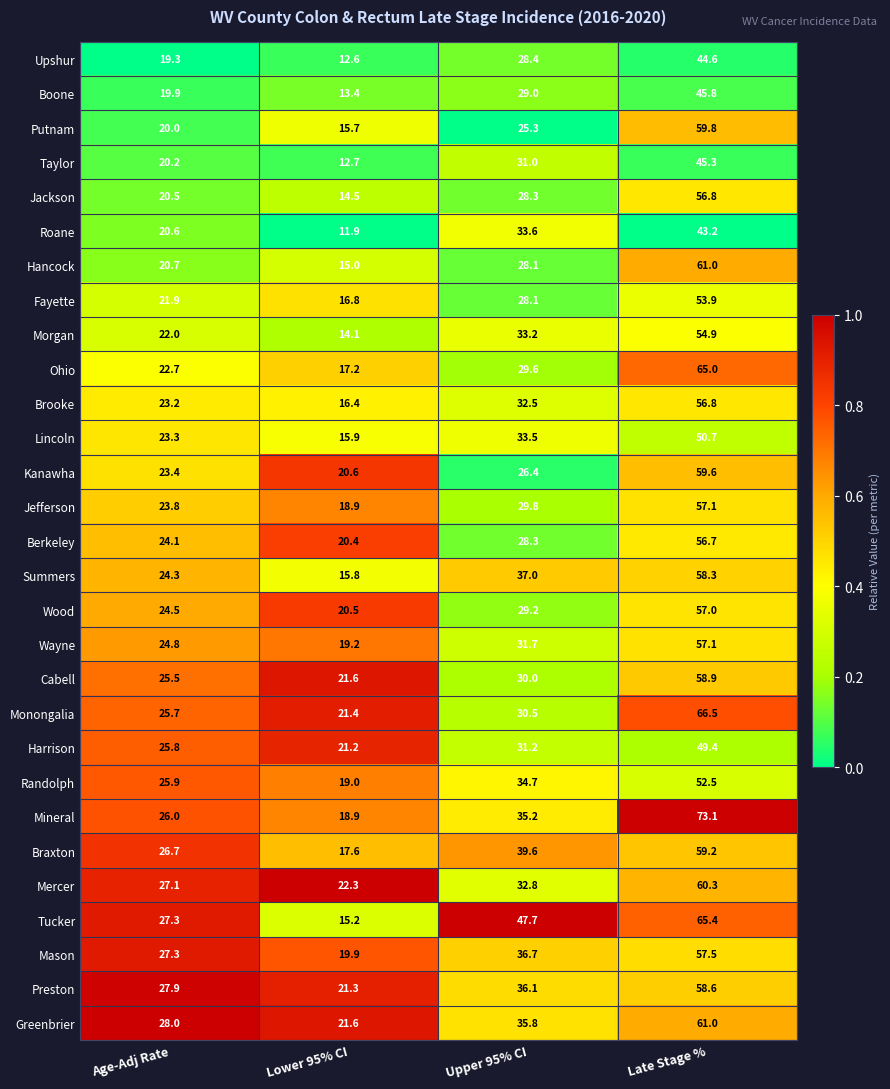

What is the approximate value of Berkeley at Late Stage %?

56.7